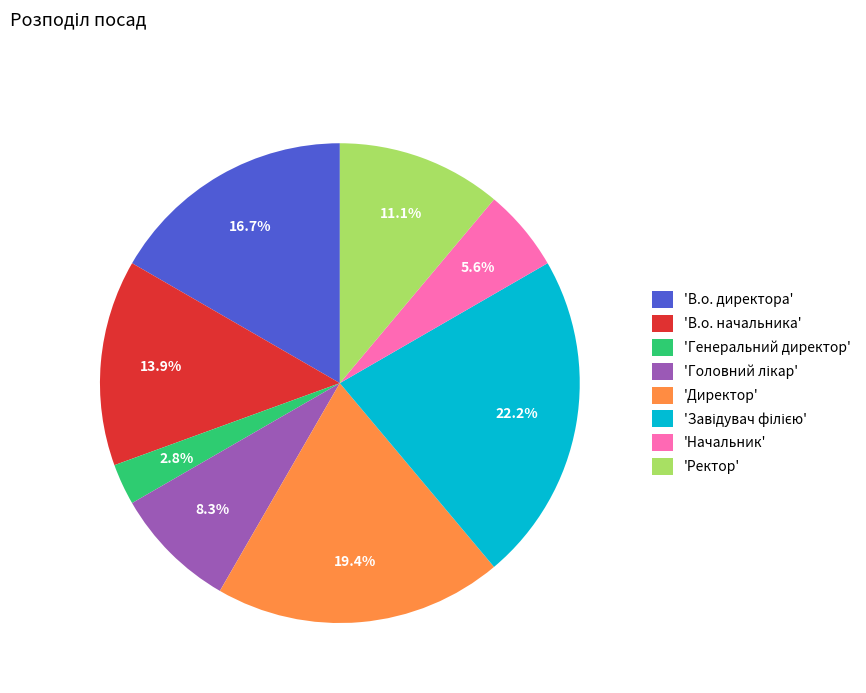

Does 'В.о. начальника' account for over 50% of the chart?

No